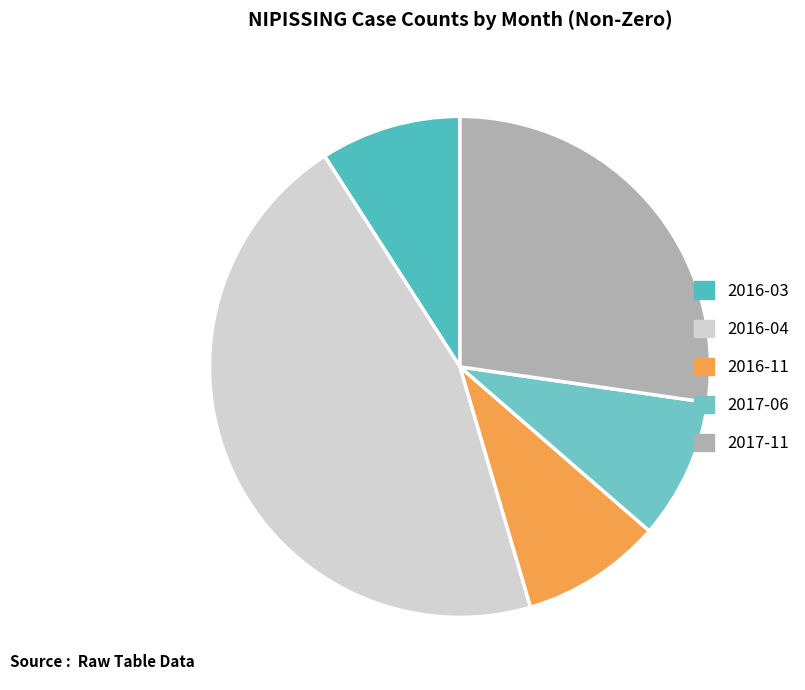

Count the number of slices in the pie.

5